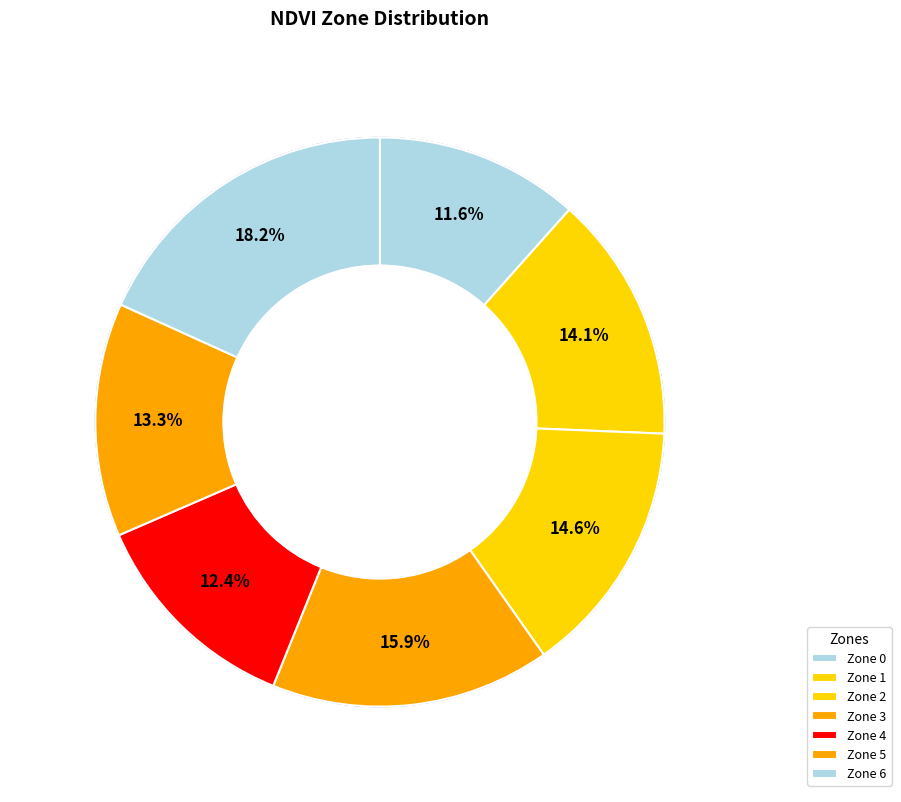

Is the sum of Zone 6 and Zone 3 greater than half?

No